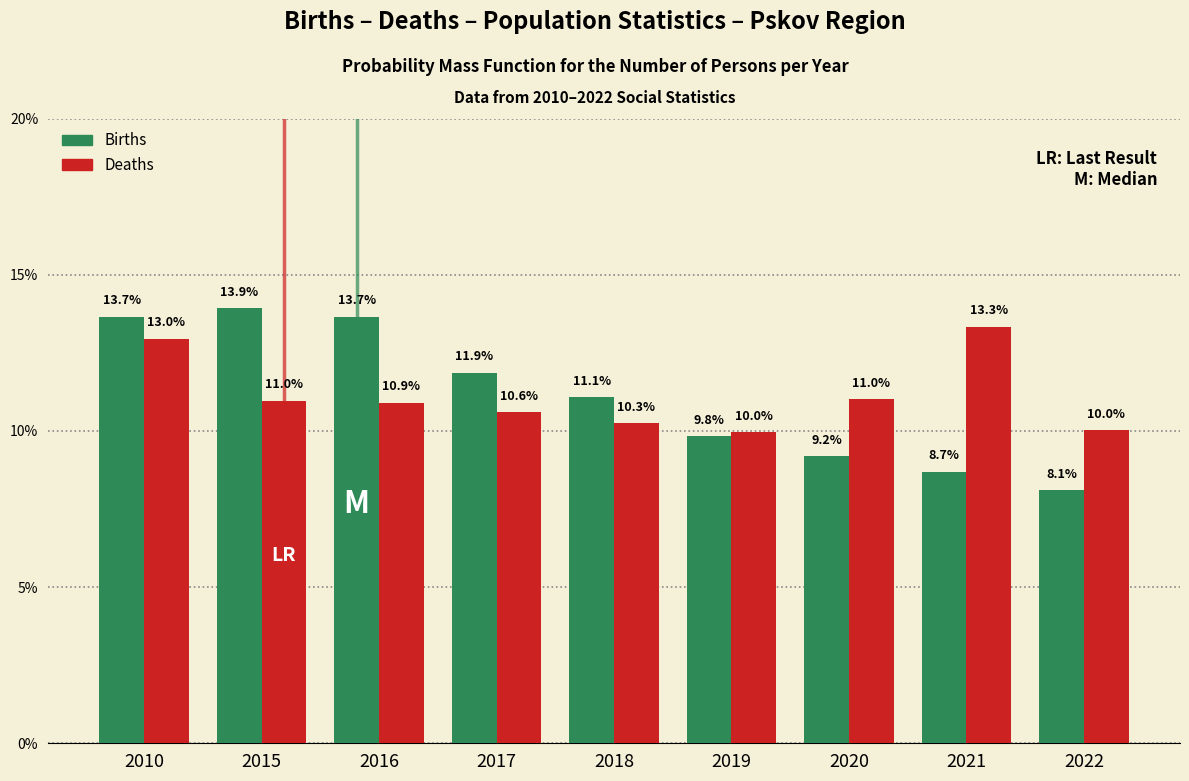

Reading left to right, transcribe all the data shown in this chart.

Births: 13.7	13.9	13.7	11.9	11.1	9.8	9.2	8.7	8.1
Deaths: 13.0	11.0	10.9	10.6	10.3	10.0	11.0	13.3	10.0